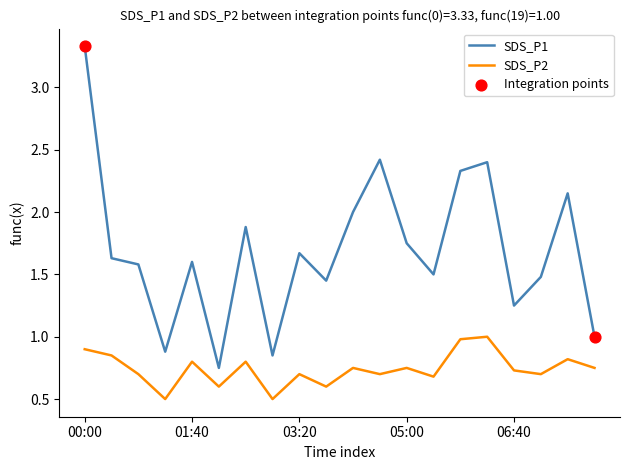

Which series has the largest range (max minus min)?

SDS_P1